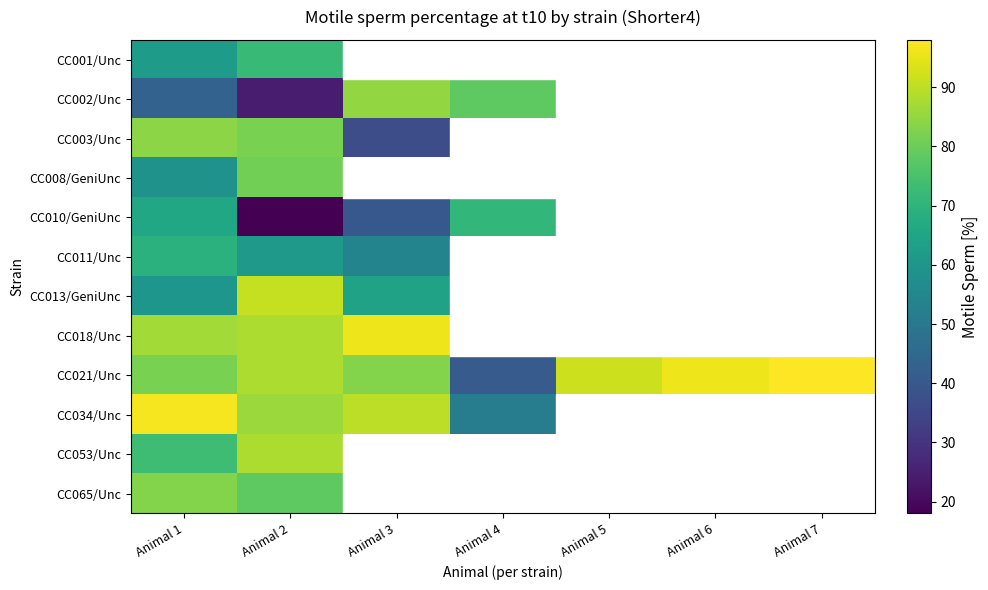

Read the CC001/Unc value at Animal 1.

62.0